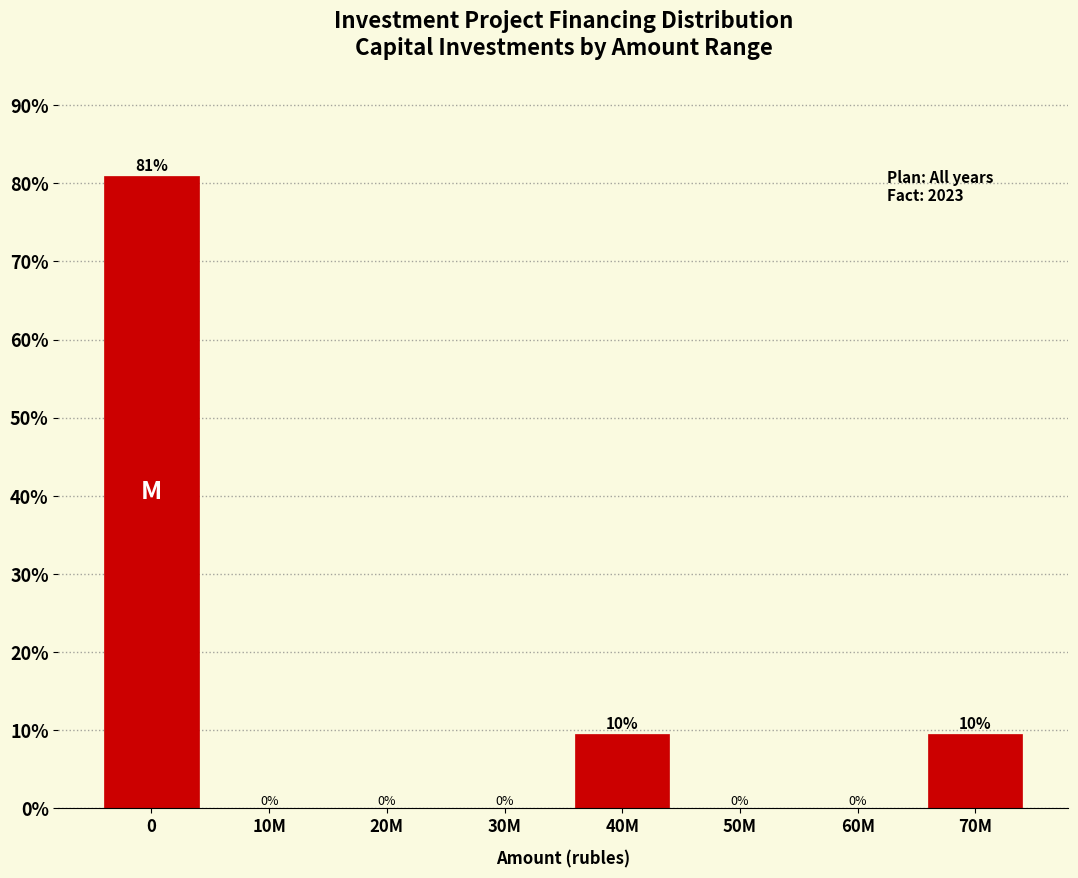

Which has a higher value, 70M or 20M?

70M